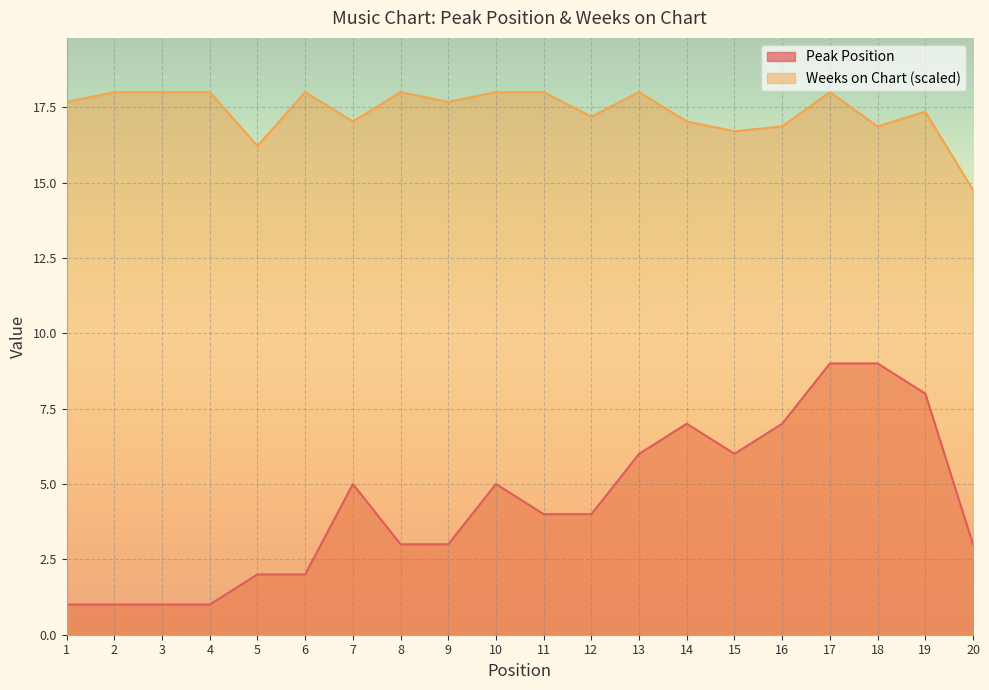

In Weeks on Chart, how many points are lower than both neighbors (excluding endpoints)?

6